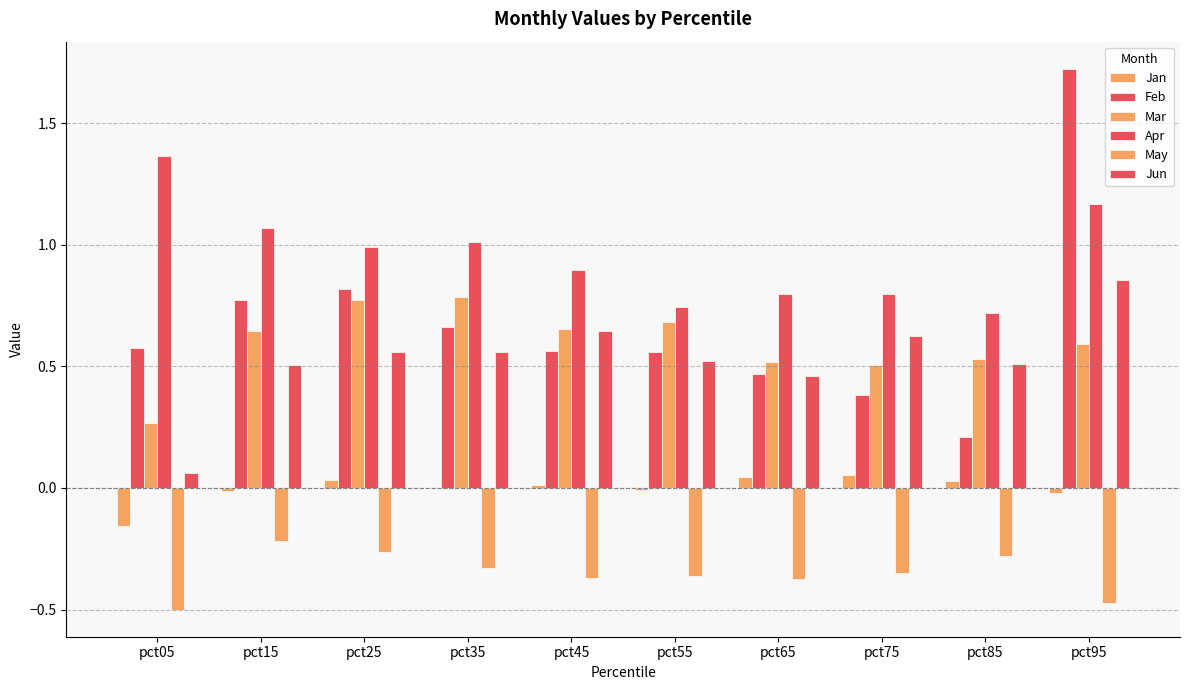

The value of Mar at pct55 is 0.7. True or false?

True